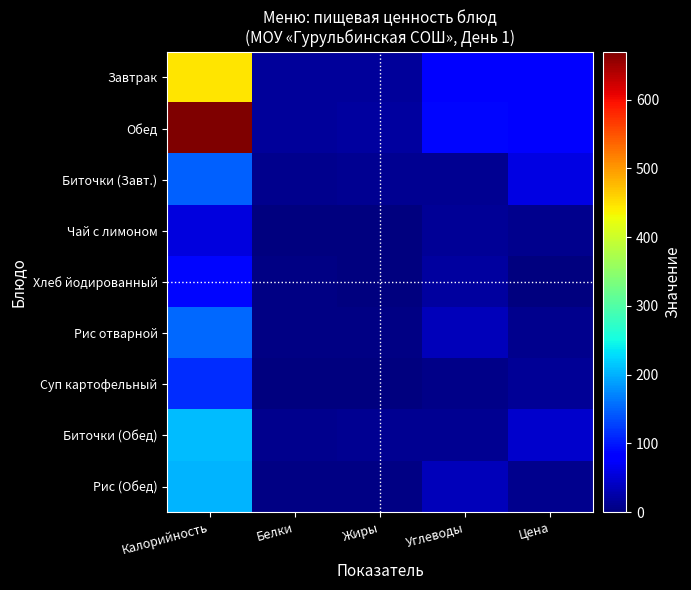

Rank the series by their maximum value, from highest to lowest.

Обед, Завтрак, Биточки (Обед), Рис (Обед), Рис отварной, Биточки (Завт.), Суп картофельный, Хлеб йодированный, Чай с лимоном